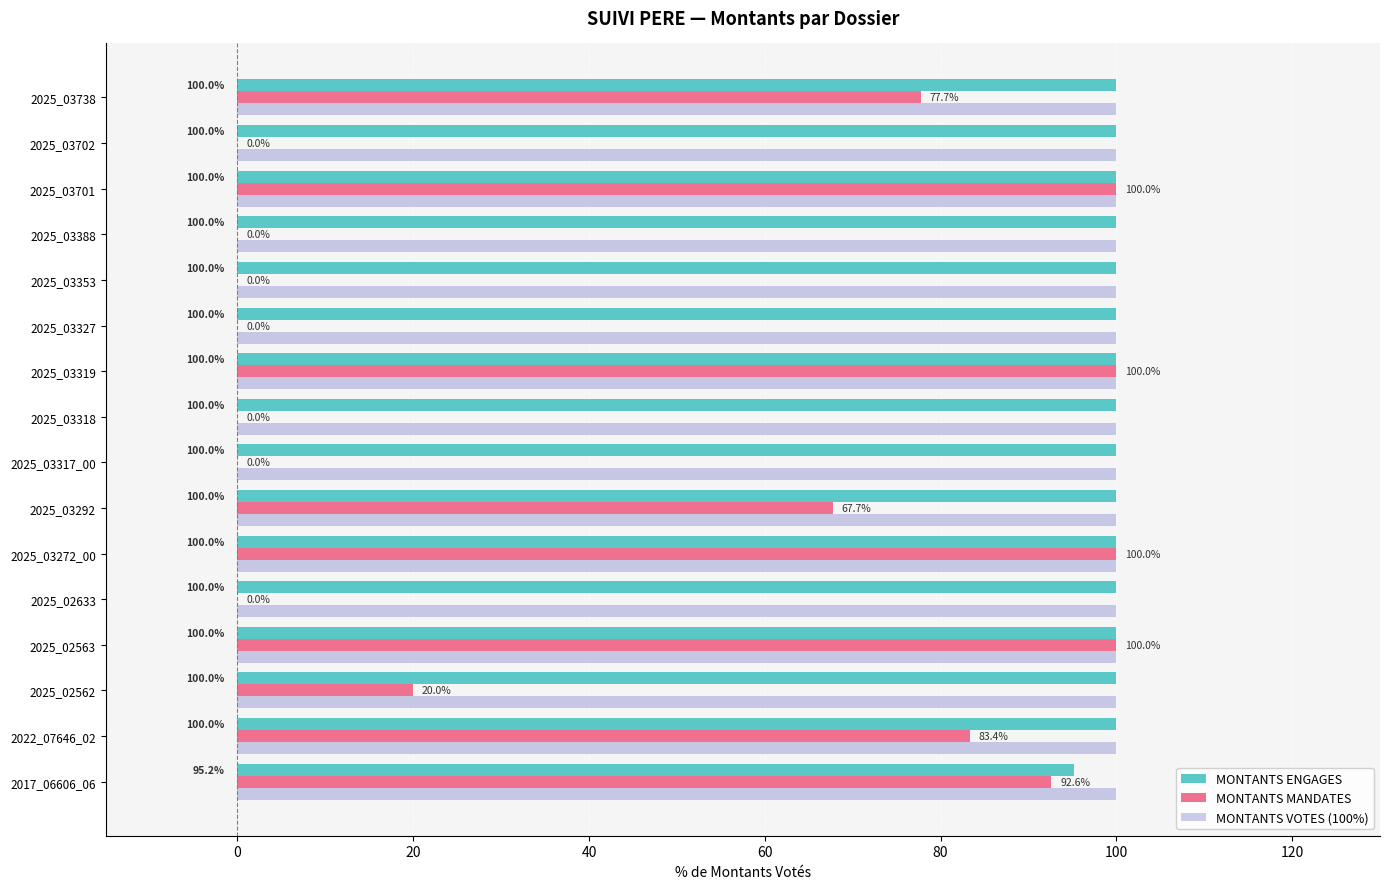

What is the approximate value of MONTANTS ENGAGES at 2025_03319?

100.0